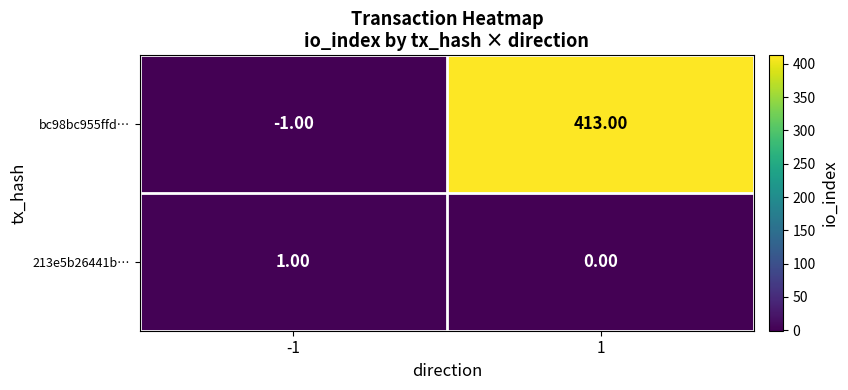

Rank the series at 1 from lowest to highest value.

213e5b26441b…, bc98bc955ffd…